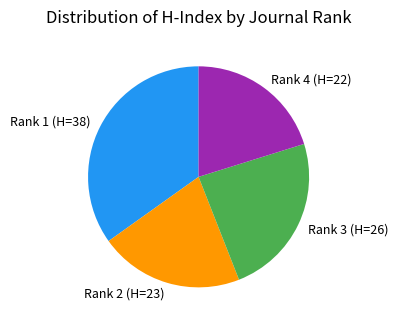

Which slice is the largest?

Rank 1 (H=38)